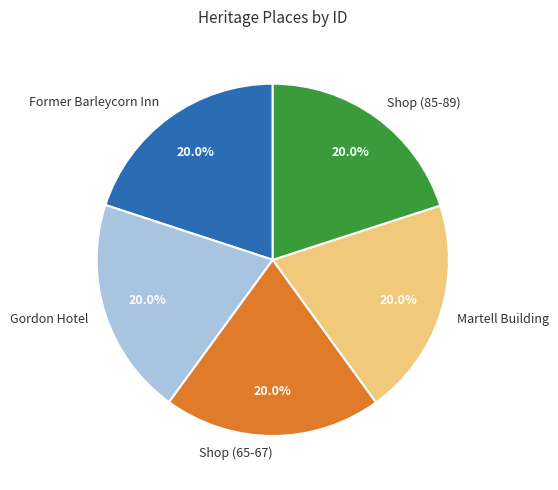

To the nearest percent, what percentage of the pie is Shop (85-89)?

20%